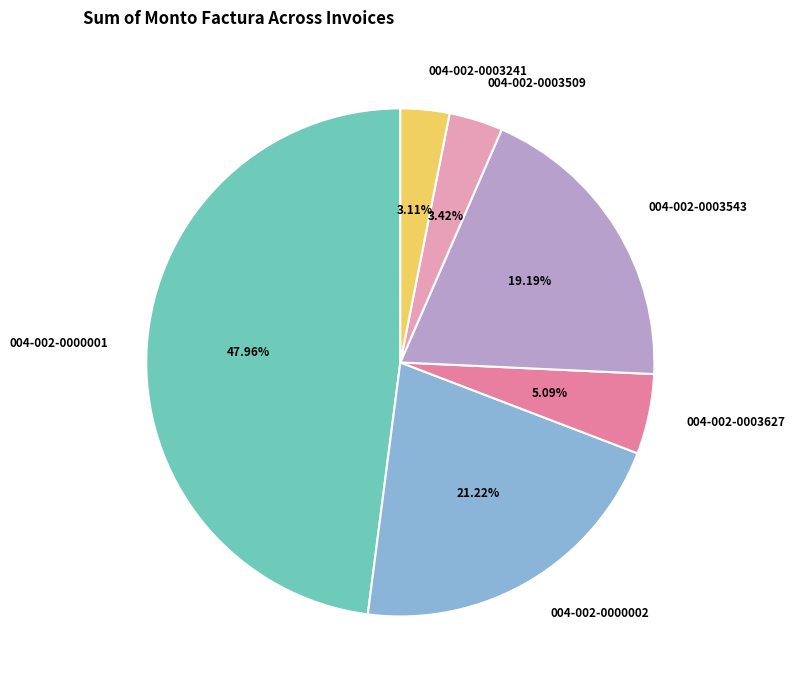

Which slice is the largest?

004-002-0000001